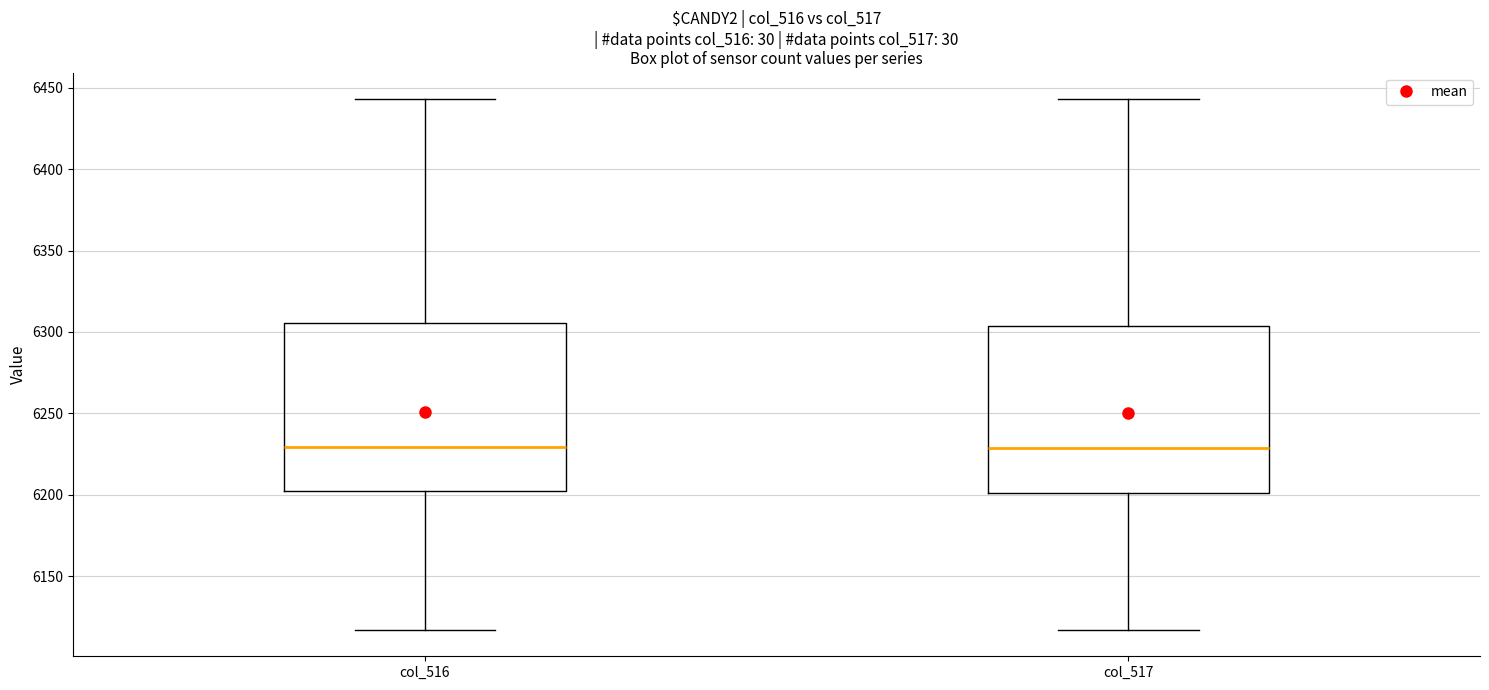

Reading left to right, transcribe this box plot: for each box, give where its median line is, the range the box spans, and where its two whiskers end, as read against the y-axis. The values are not printed on the chart, so give them approximately, as read against the axis.

col_516: median 6230, box 6200 to 6305, whiskers 6115 to 6445
col_517: median 6230, box 6200 to 6305, whiskers 6115 to 6445